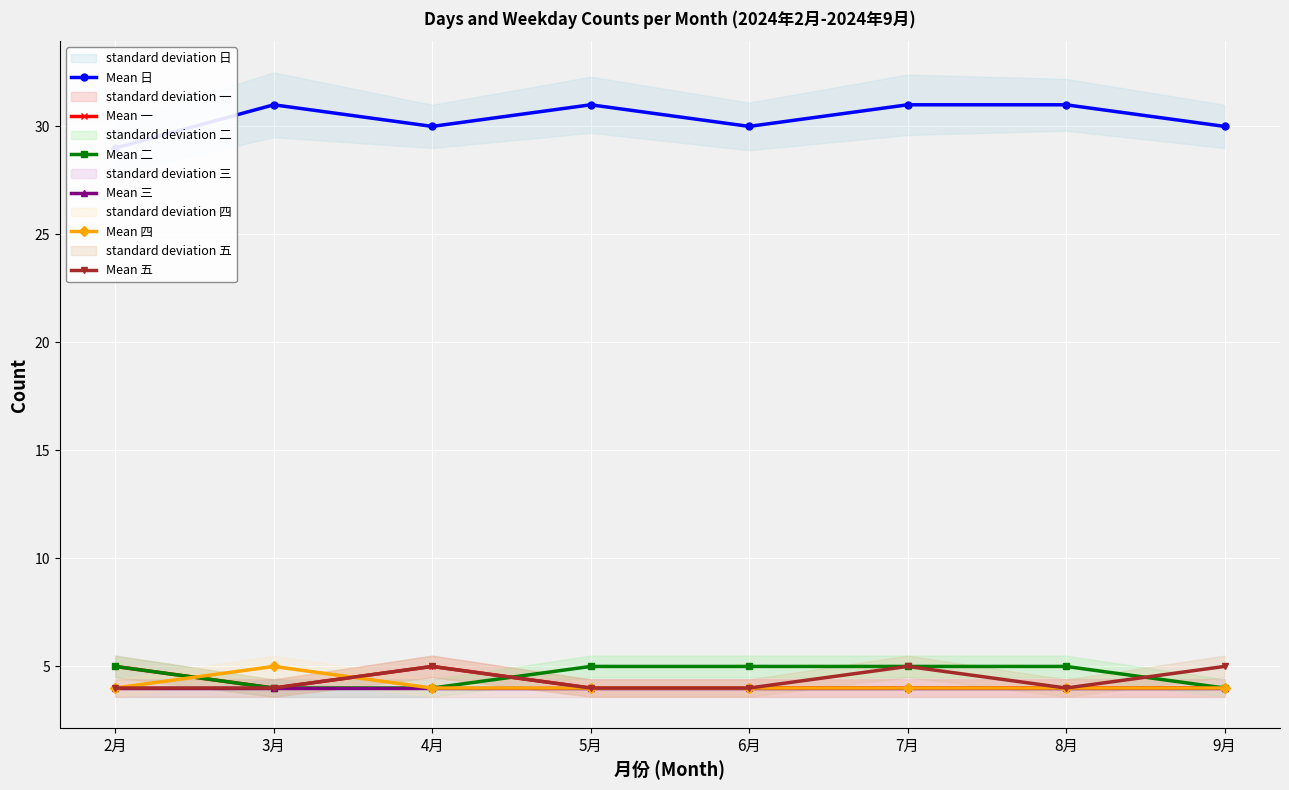

Which series changed the most between 4月 and 5月?

Mean 日